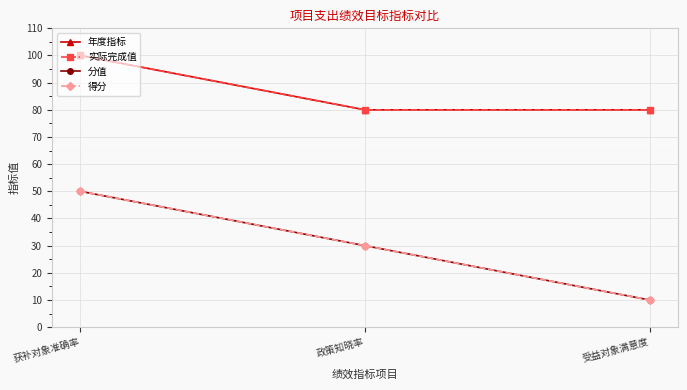

Does the chart have visible grid lines?

Yes